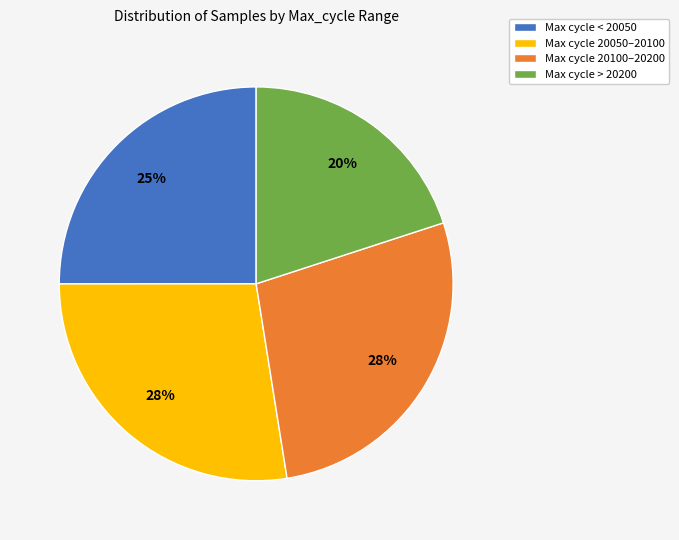

The Max cycle < 20050 slice represents 38% of the pie. True or false?

False